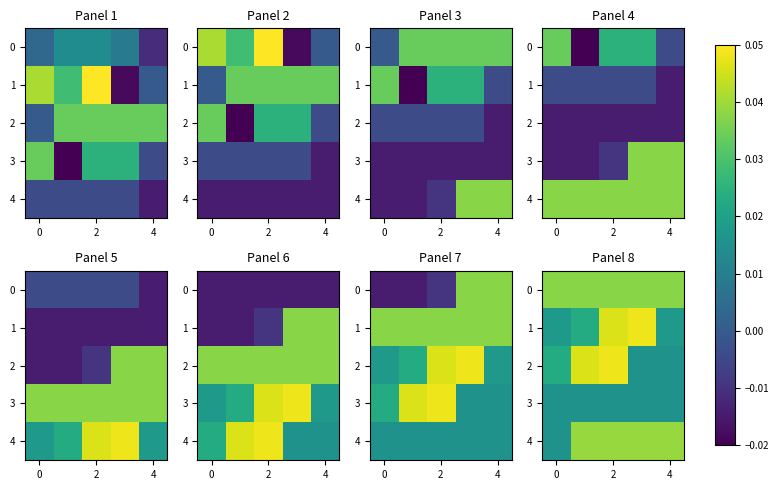

Rank the series at 2 from highest to lowest value.

row_2, row_1, row_4, row_0, row_3